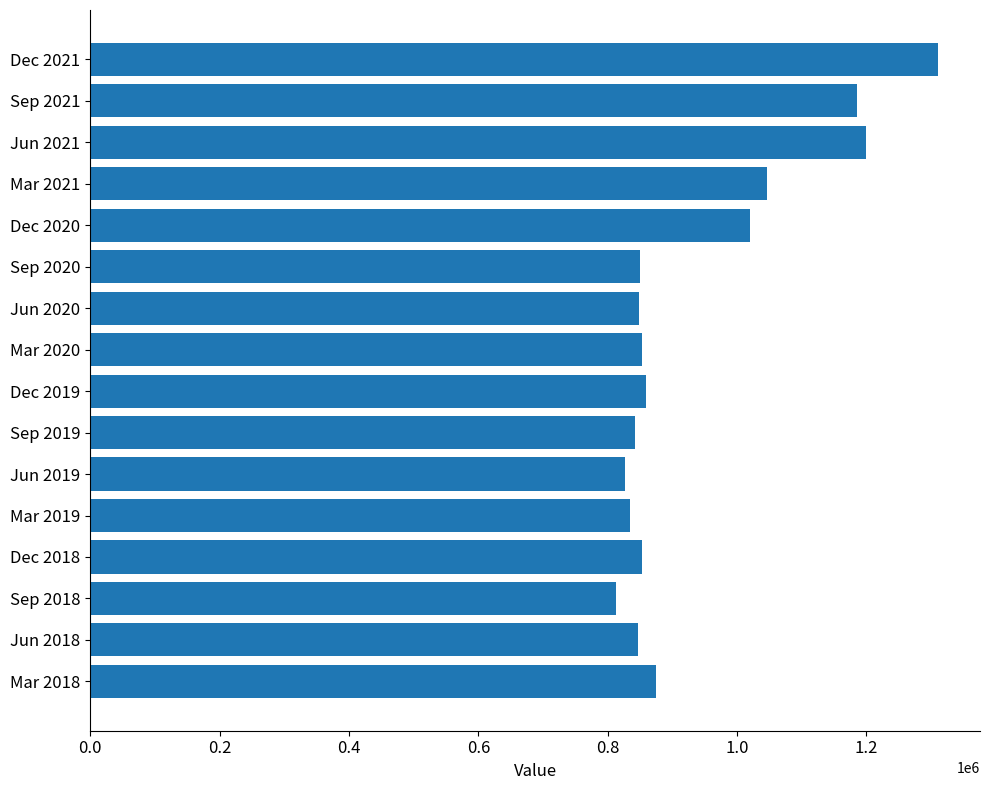

Between Dec 2019 and Jun 2019, which is larger?

Dec 2019